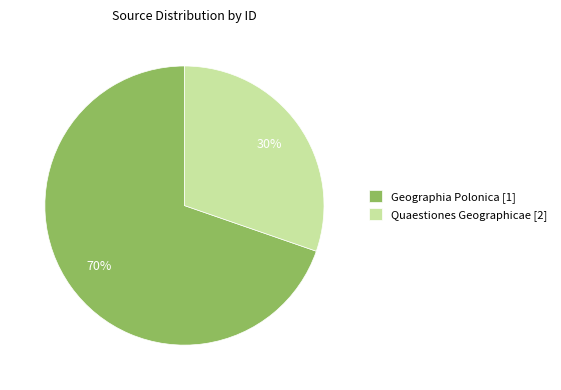

How many segments does this pie chart have?

2